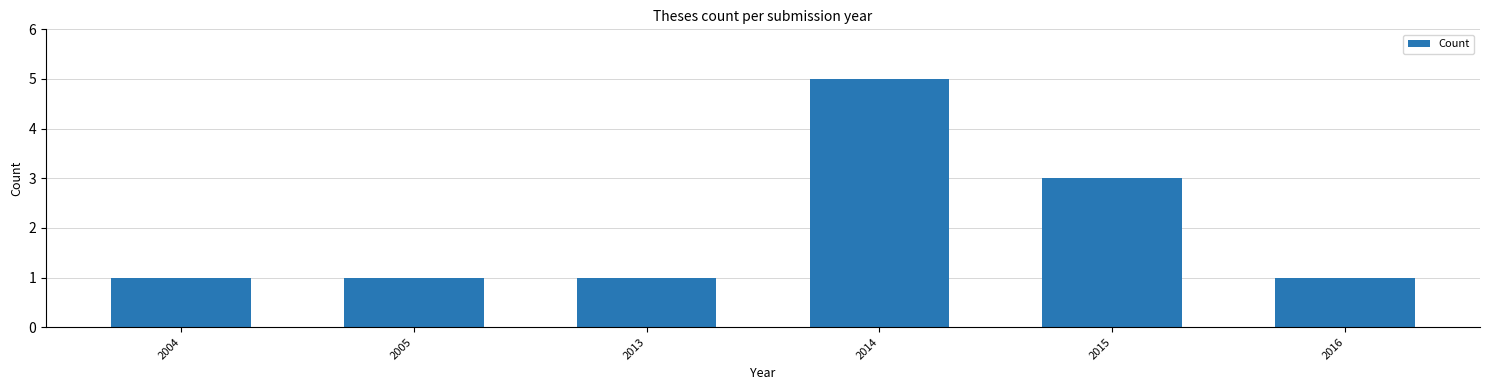

Reading left to right, transcribe all the data shown in this chart.

2004=1	2005=1	2013=1	2014=5	2015=3	2016=1